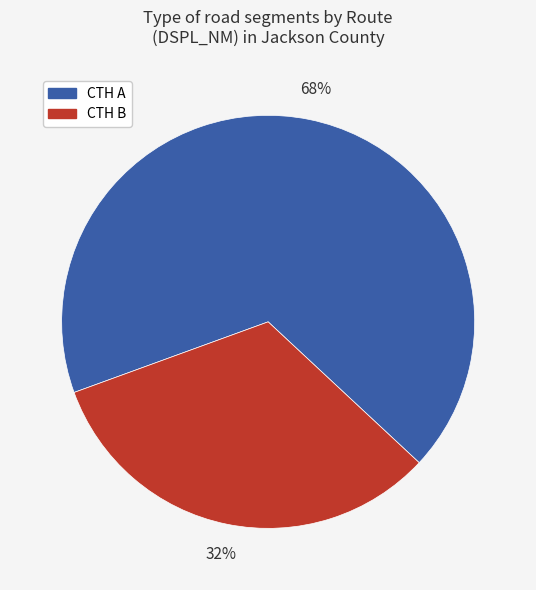

Does any single category account for the majority?

Yes